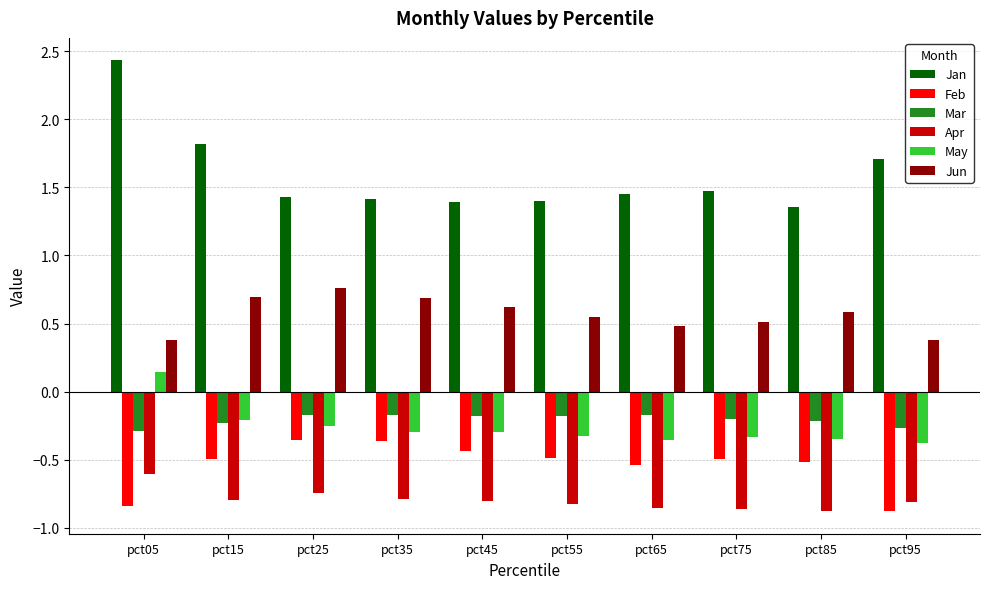

What is the sum of all Apr values?

-8.0